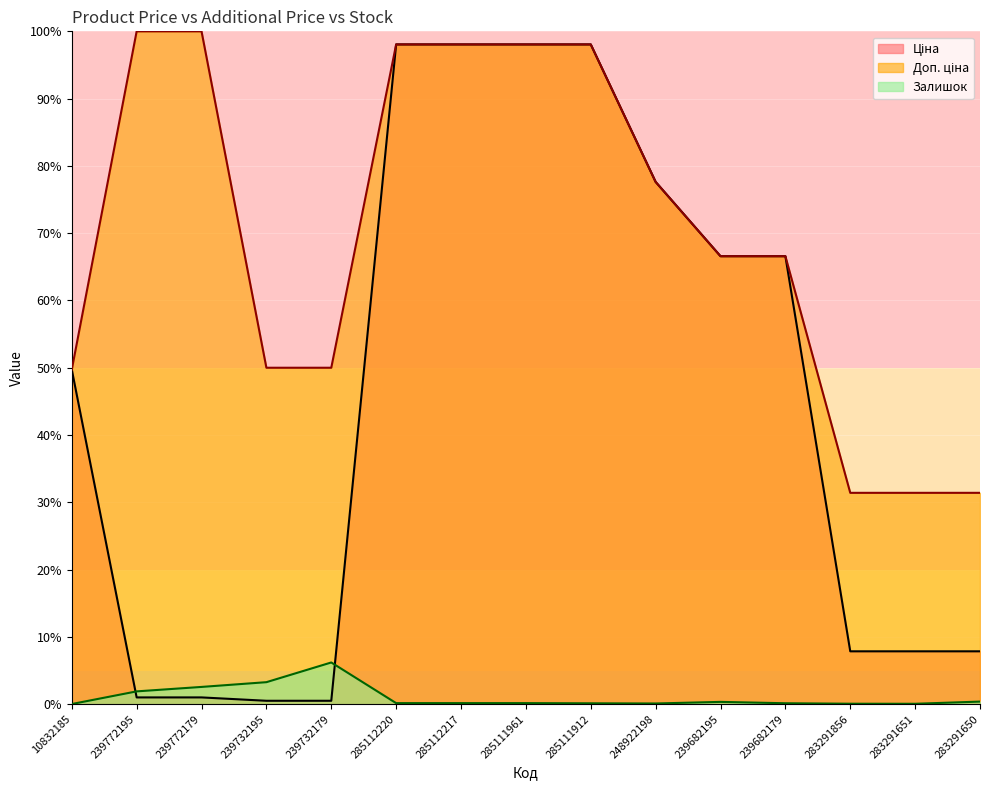

What is the approximate value of Залишок at 239682195?

0.3